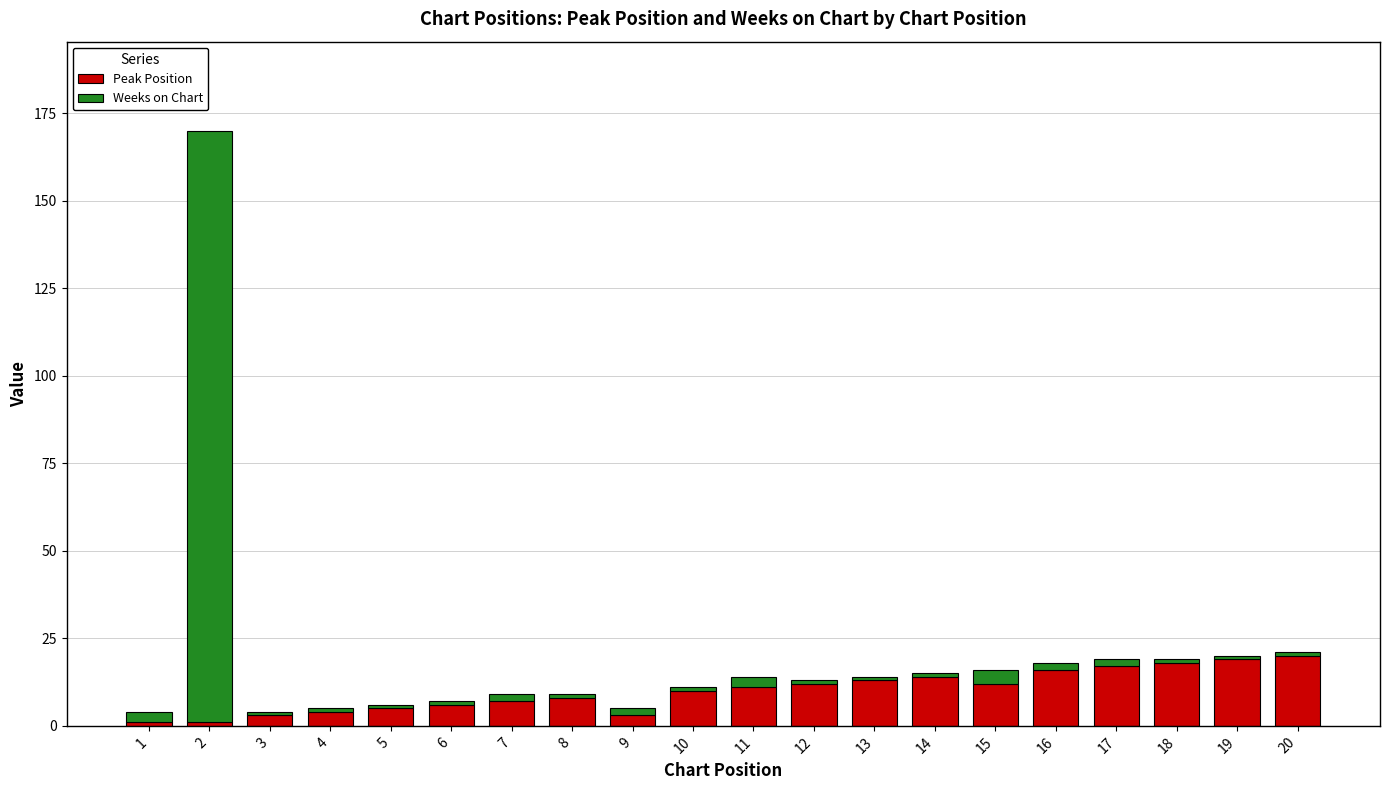

What are all the series names shown in the legend?

Peak Position, Weeks on Chart